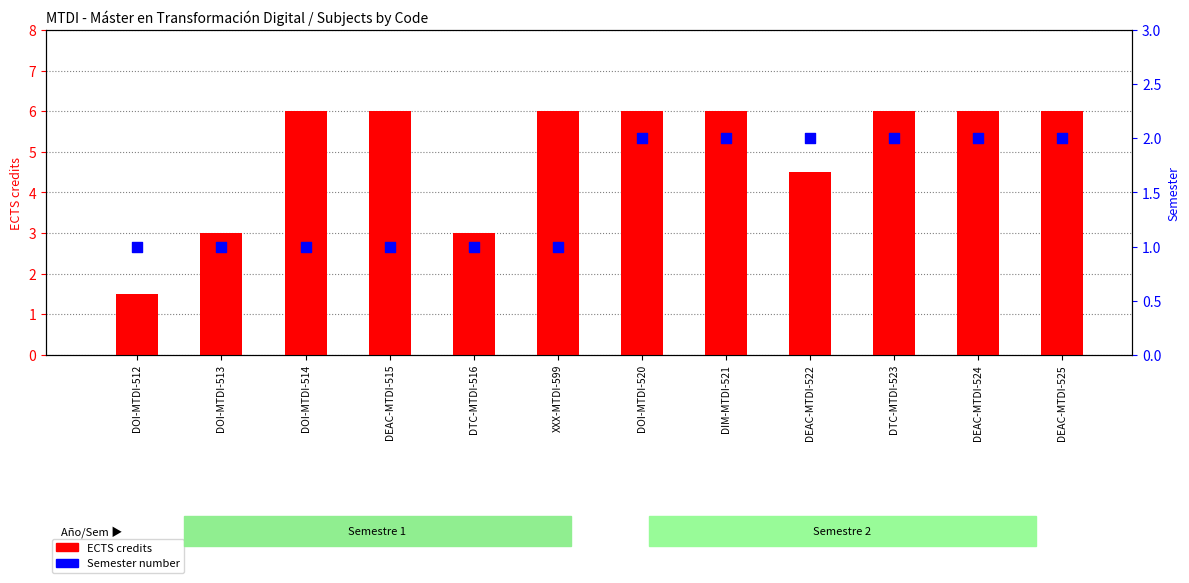

What is the total value across all series at DEAC-MTDI-515?

7.0